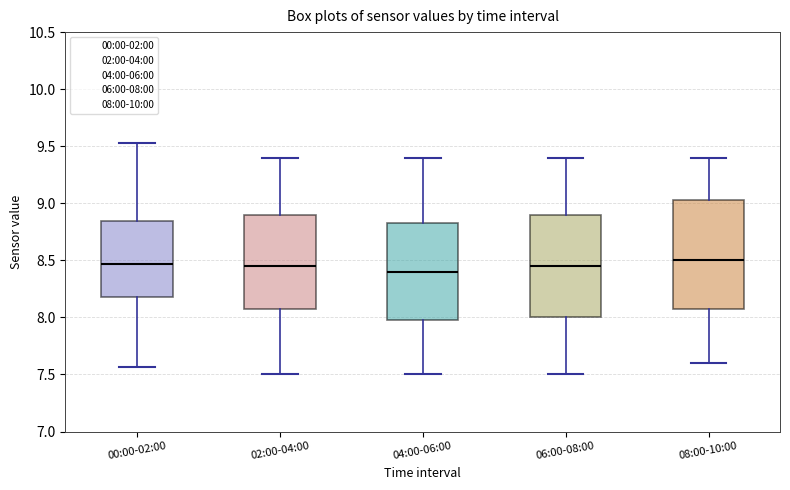

Which box is the tallest, from its lower edge to its upper edge?

08:00-10:00